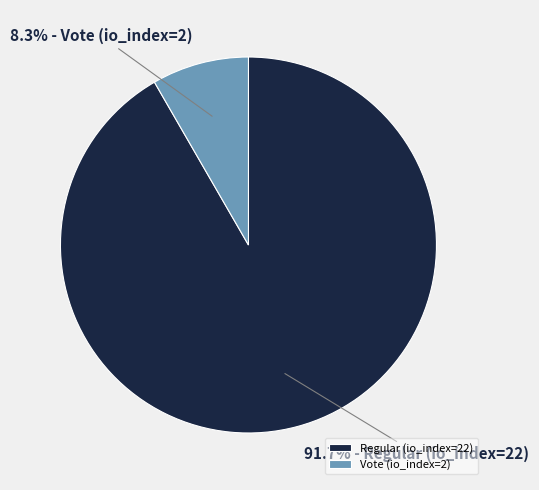

Do Regular (io_index=22) and Vote (io_index=2) together represent more than half of the pie?

Yes